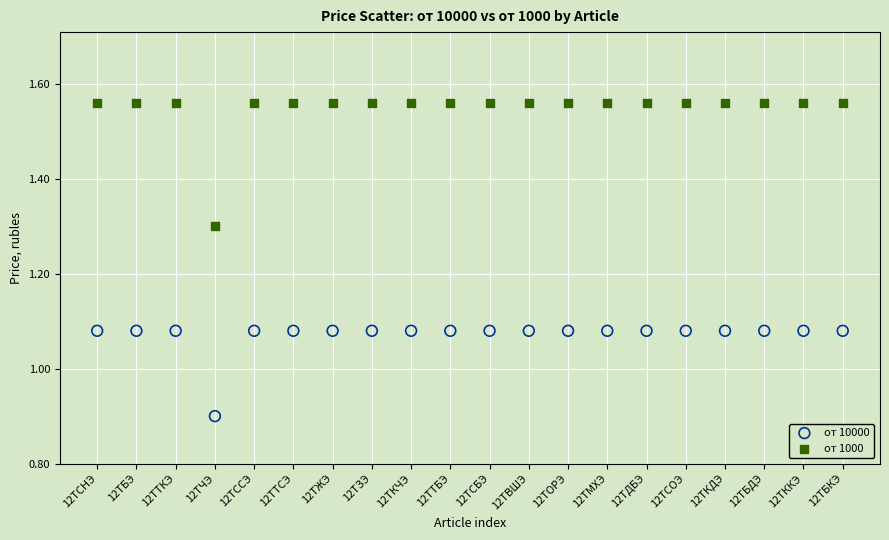

Which series contains the highest Y value?

от 1000